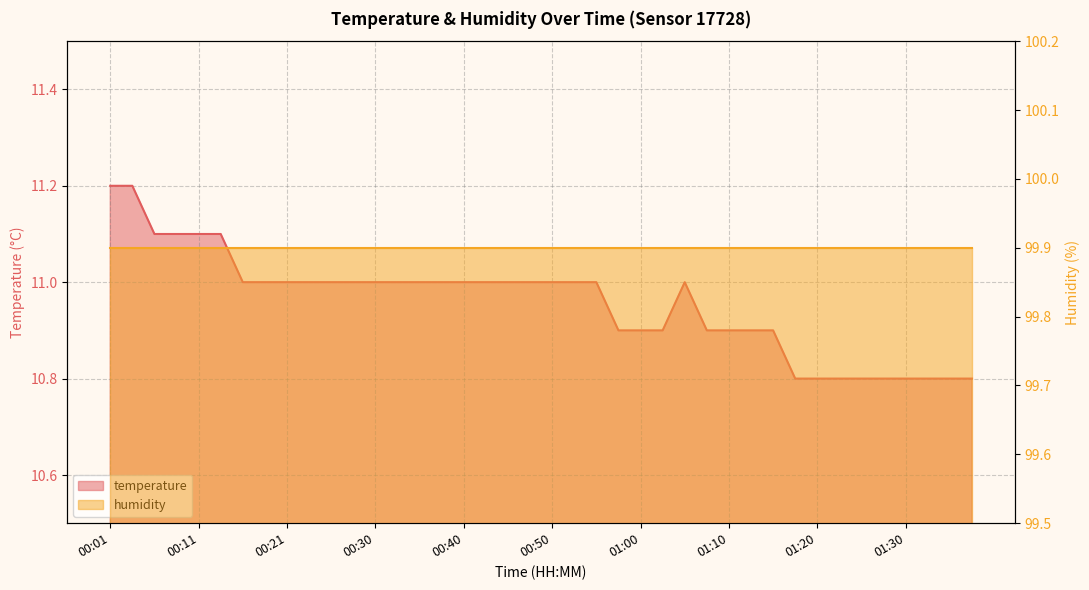

What is the greatest value displayed?

11.2